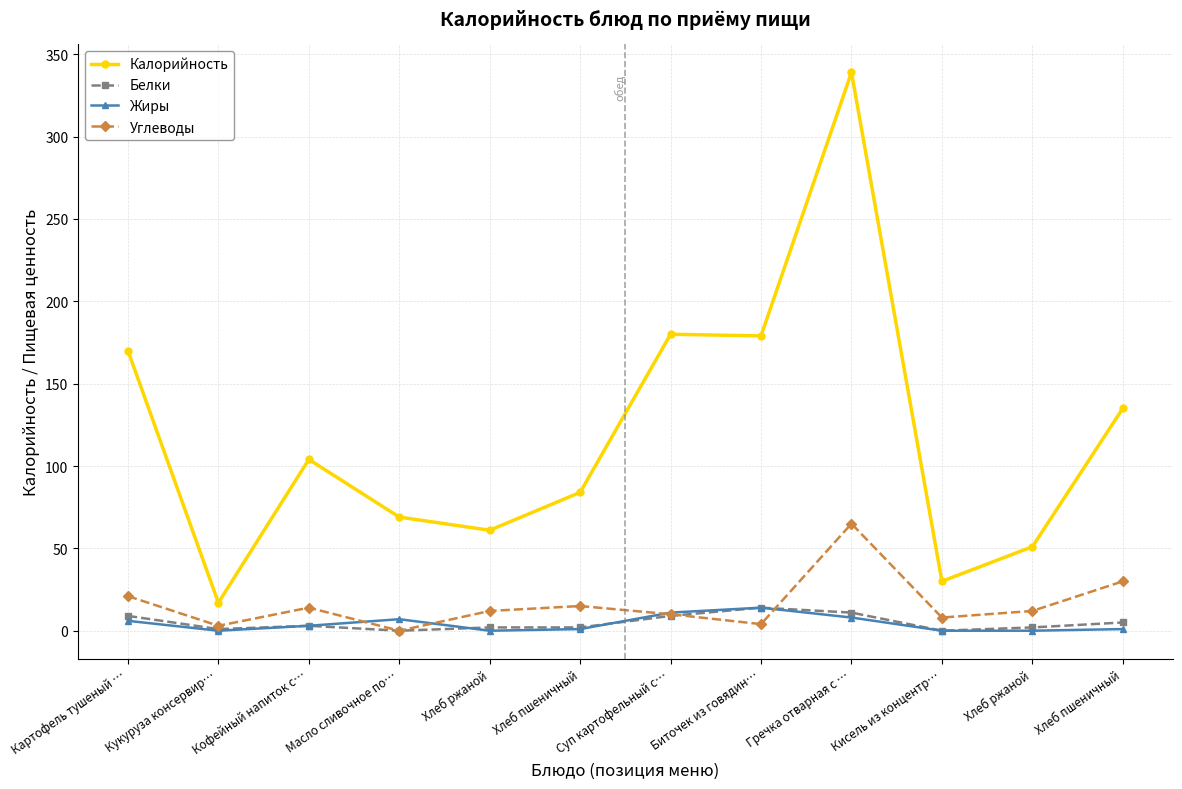

Reading left to right, what are all the values shown in this chart?

Калорийность: Картофель тушеный …=170	Кукуруза консервир…=17	Кофейный напиток с…=104	Масло сливочное по…=69	Хлеб ржаной=61	Хлеб пшеничный=84	Суп картофельный с…=180	Биточек из говядин…=179	Гречка отварная с …=339	Кисель из концентр…=30	Хлеб ржаной=51	Хлеб пшеничный=135
Белки: Картофель тушеный …=9	Кукуруза консервир…=1	Кофейный напиток с…=3	Масло сливочное по…=0	Хлеб ржаной=2	Хлеб пшеничный=2	Суп картофельный с…=9	Биточек из говядин…=14	Гречка отварная с …=11	Кисель из концентр…=0	Хлеб ржаной=2	Хлеб пшеничный=5
Жиры: Картофель тушеный …=6	Кукуруза консервир…=0	Кофейный напиток с…=3	Масло сливочное по…=7	Хлеб ржаной=0	Хлеб пшеничный=1	Суп картофельный с…=11	Биточек из говядин…=14	Гречка отварная с …=8	Кисель из концентр…=0	Хлеб ржаной=0	Хлеб пшеничный=1
Углеводы: Картофель тушеный …=21	Кукуруза консервир…=3	Кофейный напиток с…=14	Масло сливочное по…=0	Хлеб ржаной=12	Хлеб пшеничный=15	Суп картофельный с…=10	Биточек из говядин…=4	Гречка отварная с …=65	Кисель из концентр…=8	Хлеб ржаной=12	Хлеб пшеничный=30